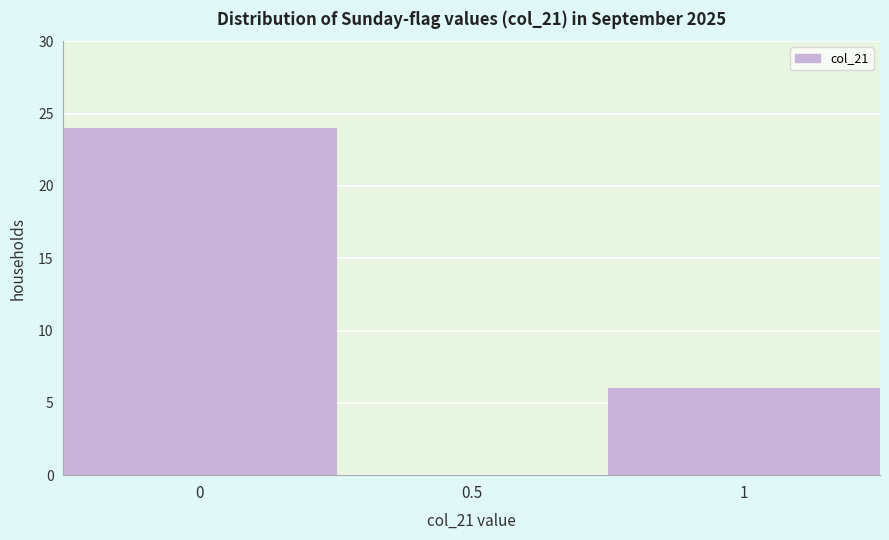

Reading left to right, transcribe this chart: for each bar, give the range it covers on the x-axis and its height. The values are not printed on the chart, so give them approximately, as read against the axis.

-0.25 to 0.25: 24
0.25 to 0.75: 0
0.75 to 1.25: 6